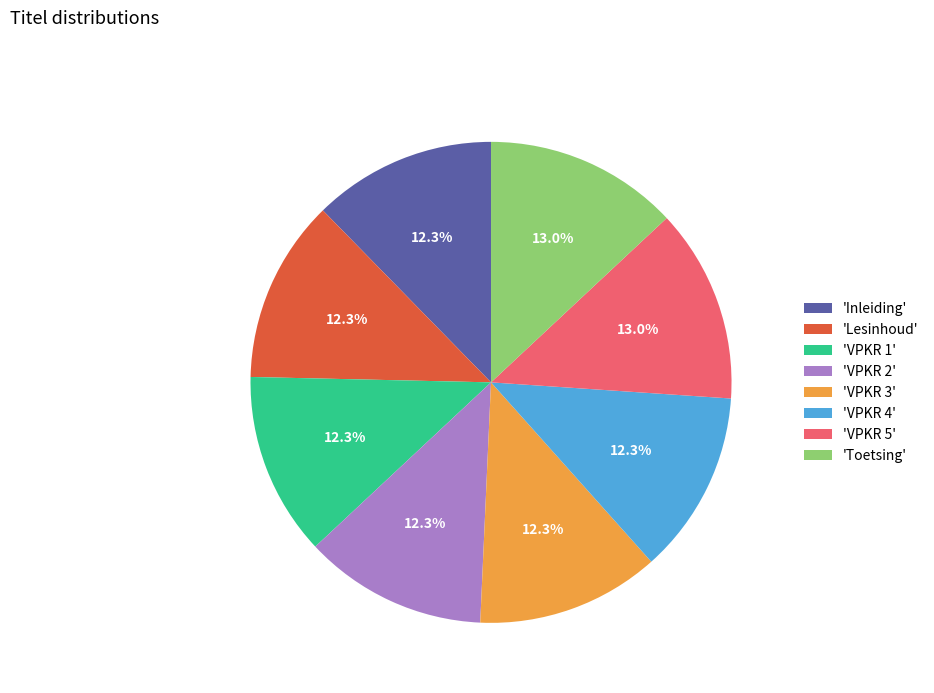

Does 'Toetsing' account for over 50% of the chart?

No